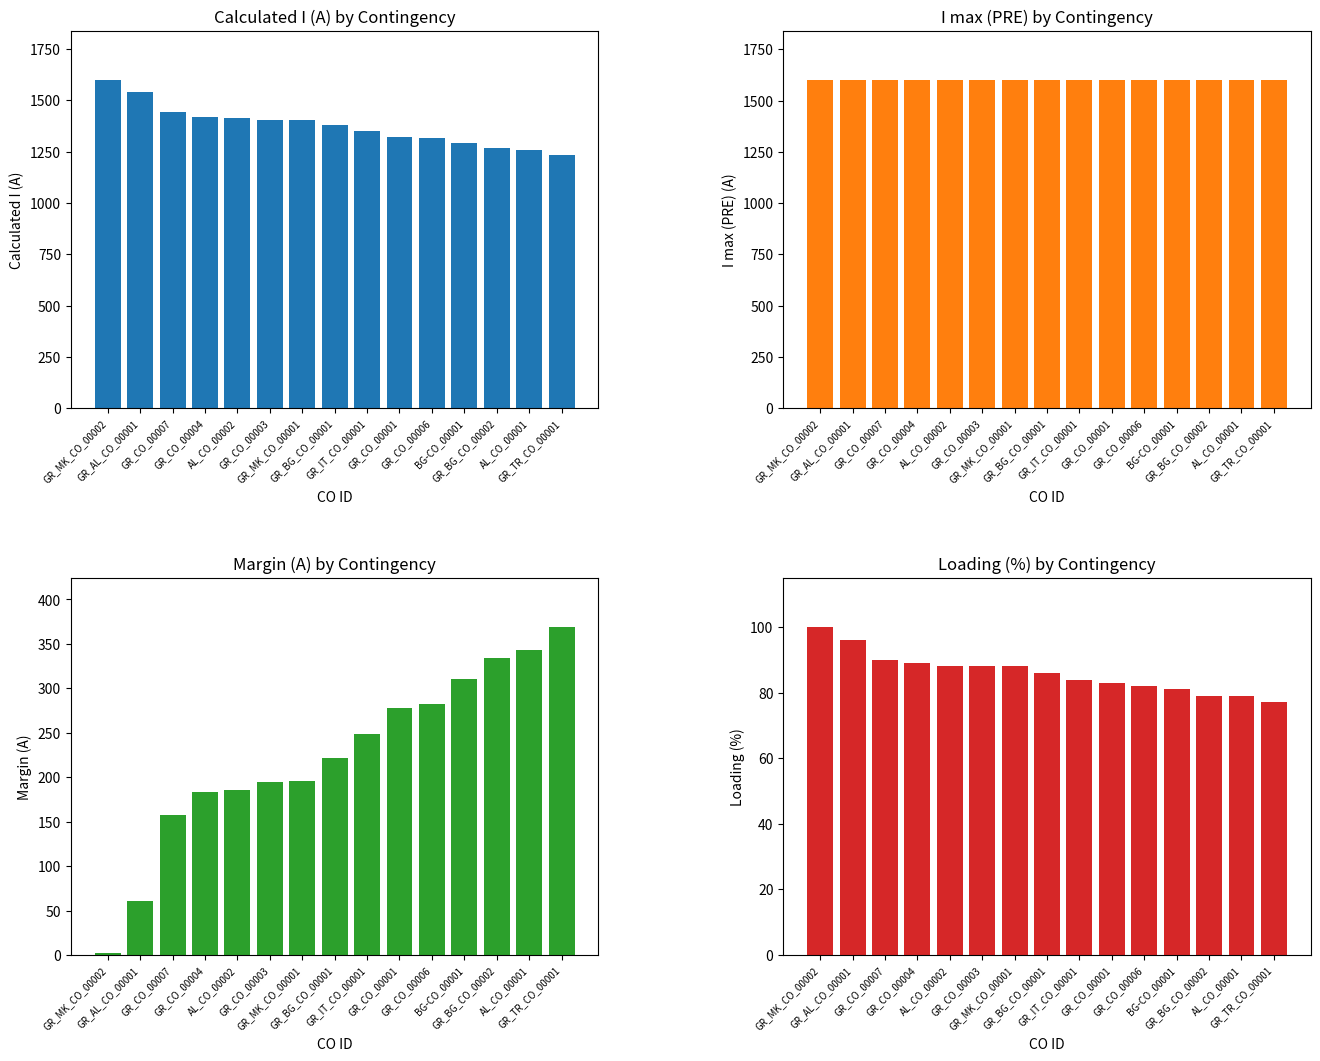

What is the label of the 10th bar from the left?

GR_CO_00001